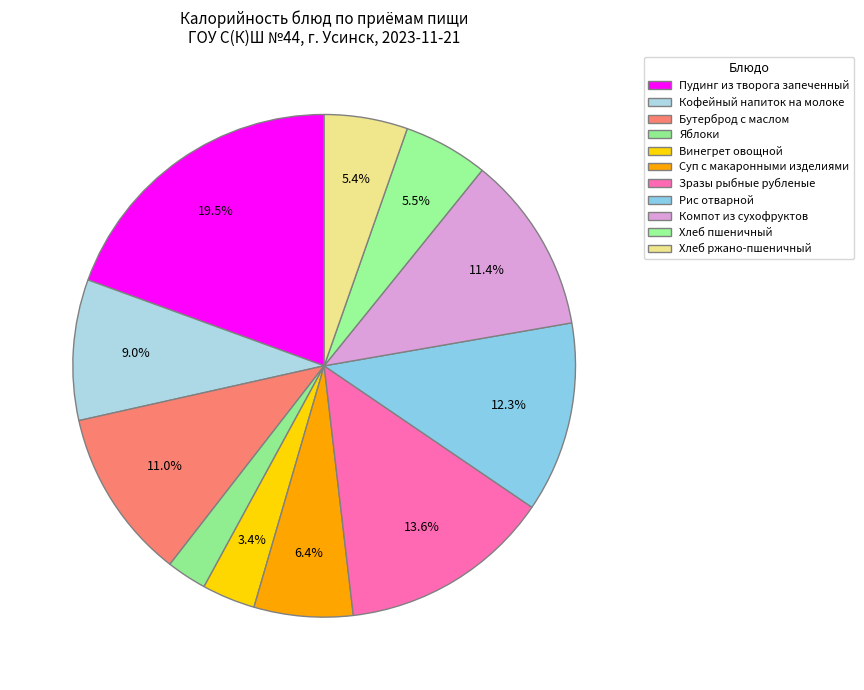

What is the smallest slice in the pie chart?

Яблоки